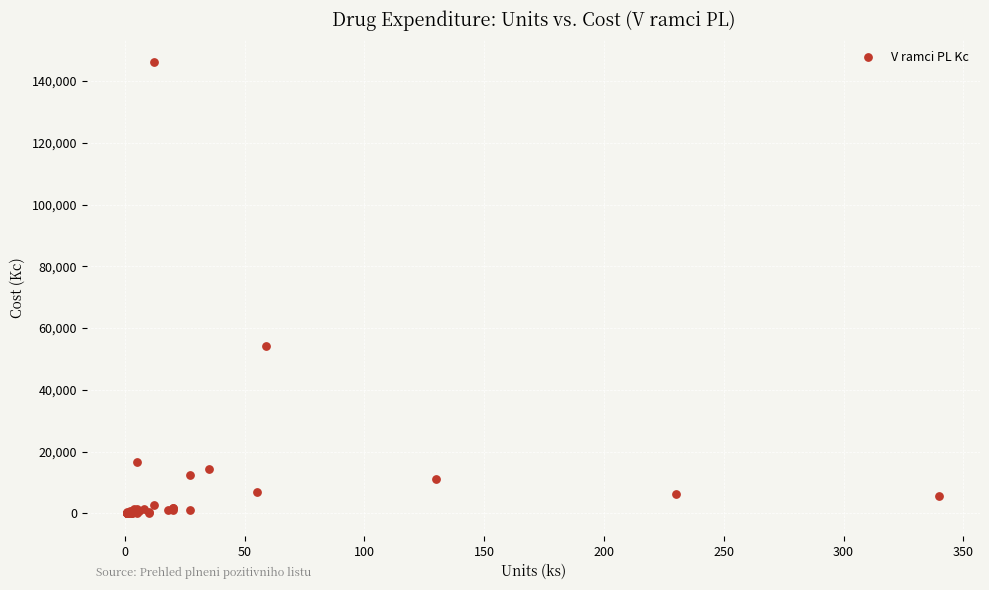

What Y value in the scatter plot is closest to 73081?

54191.5